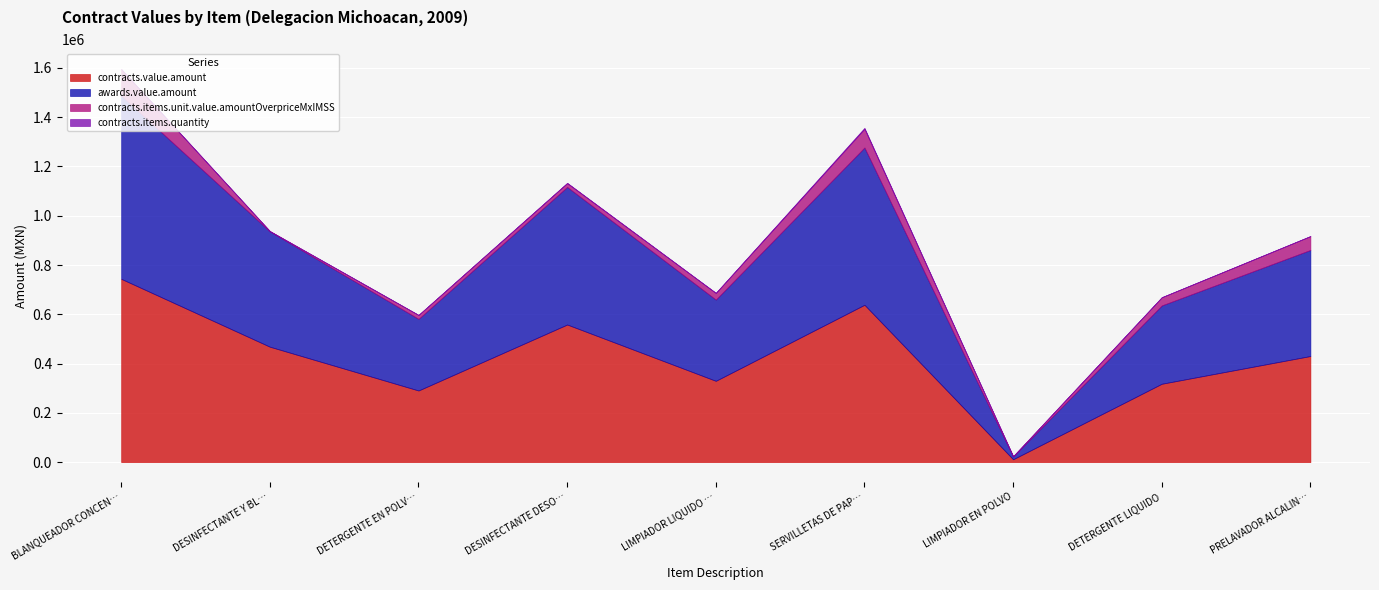

Reading left to right, list all the values displayed in this chart.

contracts.value.amount: 743820.0	468303.0	290628.0	558382.5	329797.0	638450.1	11397.6	317952.0	430560.0
awards.value.amount: 743820.0	468303.0	290628.0	558382.5	329797.0	638450.1	11397.6	317952.0	430560.0
contracts.items.unit.value.amountOverpriceMxIMSS: 107329.1	1137.2	16022.0	15578.5	26747.4	76060.2	827.8	33177.4	56041.6
contracts.items.quantity: 616.0	110.0	312.0	1494.0	1103.0	4023.0	583.0	432.0	624.0